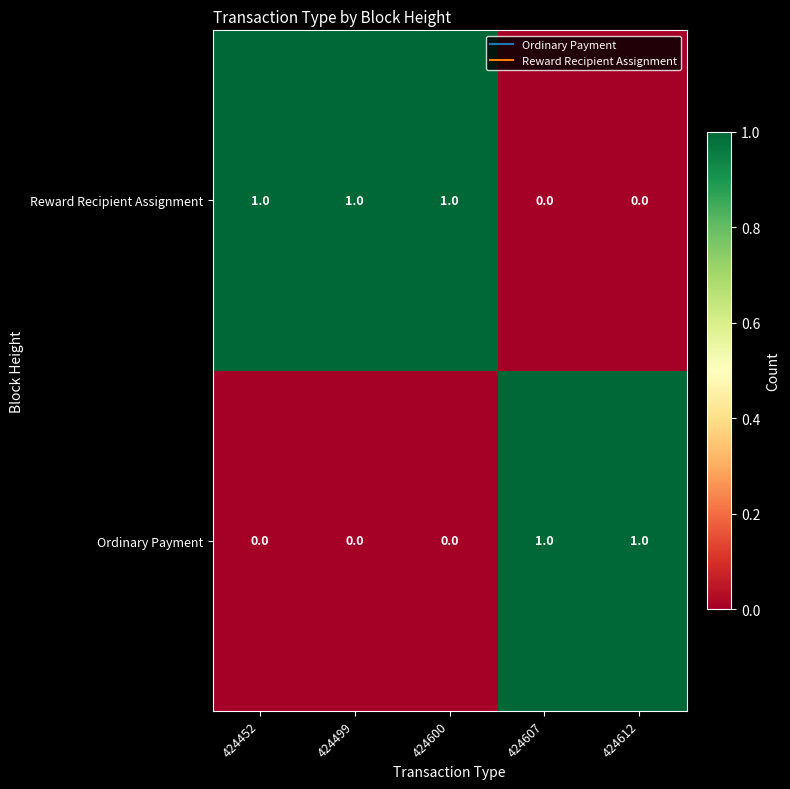

Which series has the largest total across all categories?

Reward Recipient Assignment